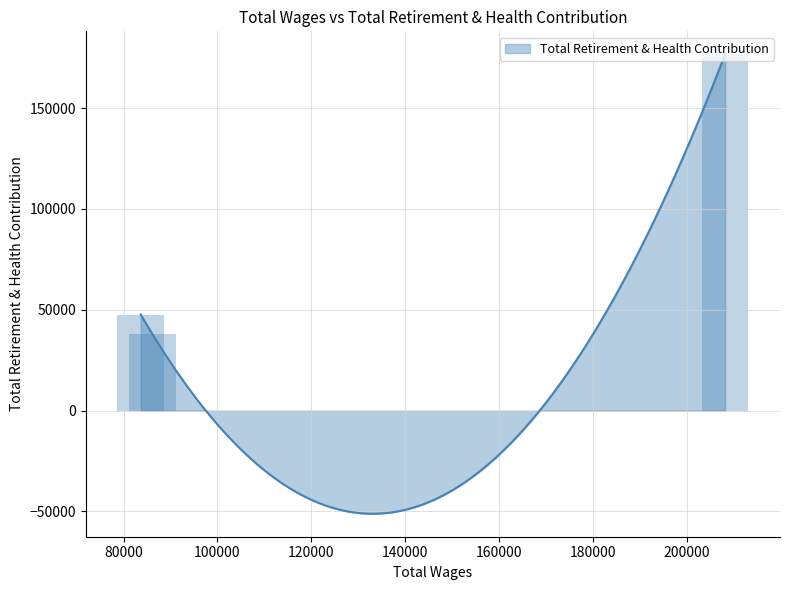

What is the label of the 3rd bar from the left?

83664.0